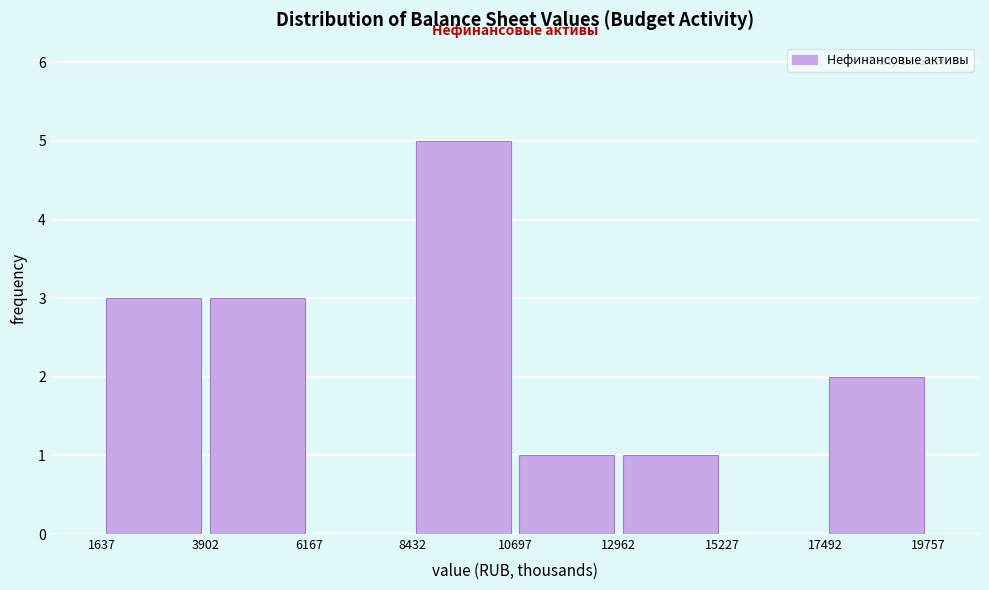

How tall is the bar that spans 12962 to 15227 on the x-axis? The values are not printed on the chart, so give them approximately, as read against the axis.

1